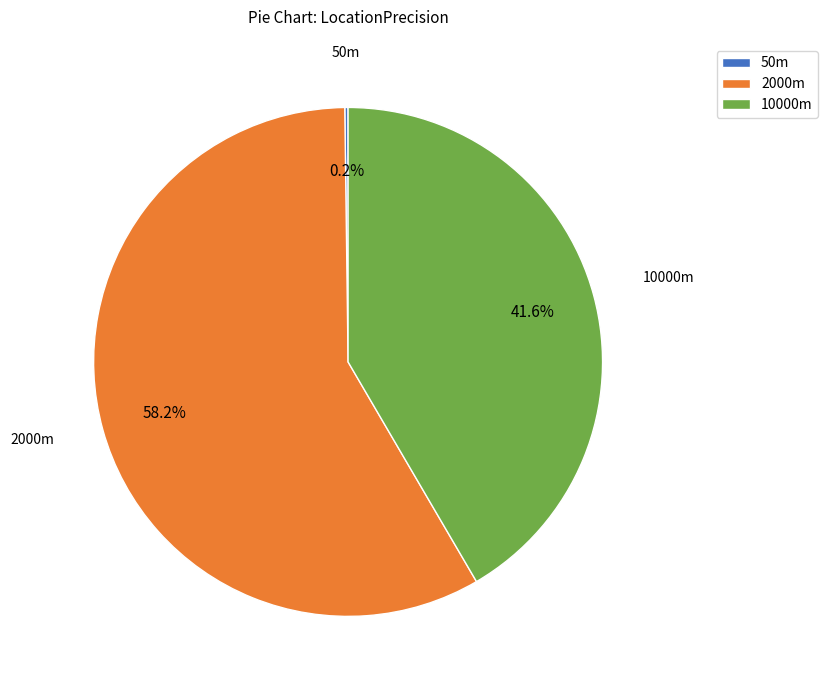

Combined, what portion of the pie is 2000m and 10000m?

99.8%